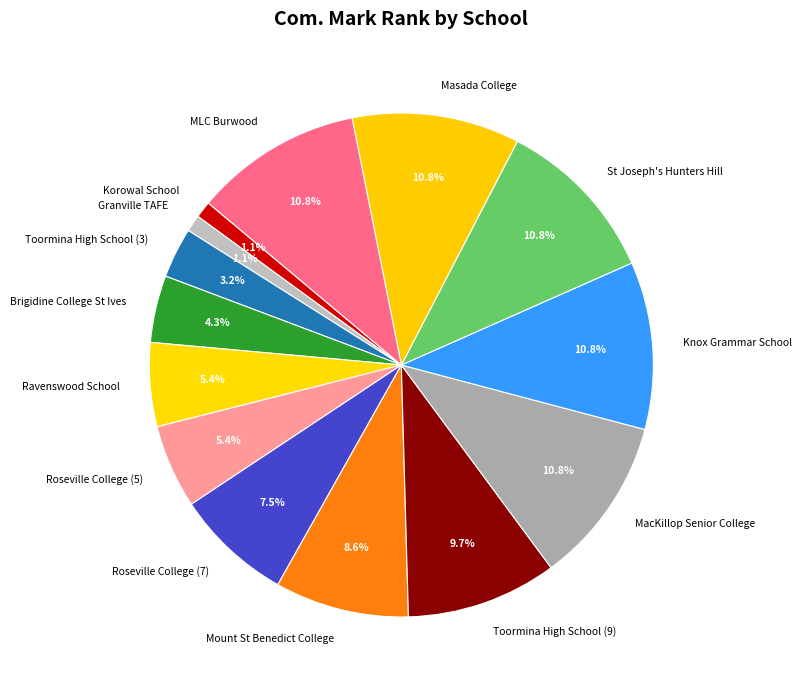

Does Masada College account for over 50% of the chart?

No